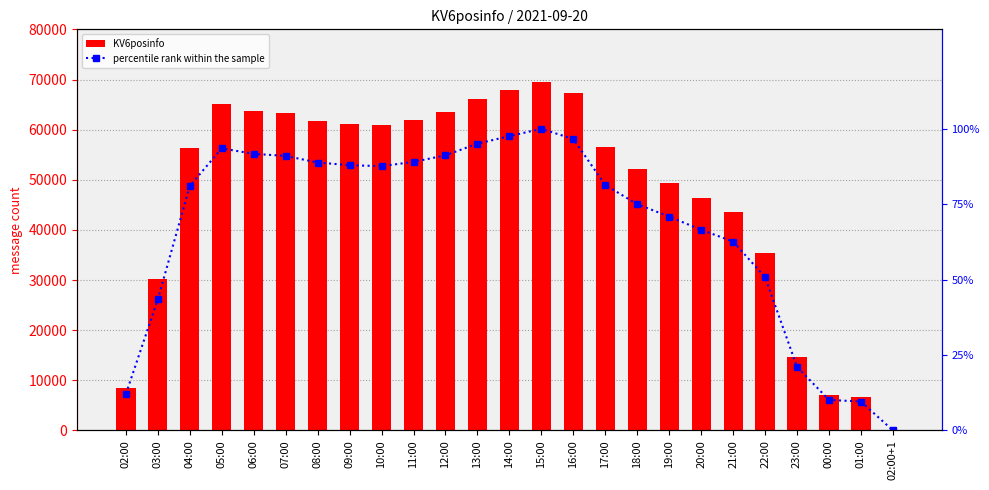

Does the chart contain any negative values?

No